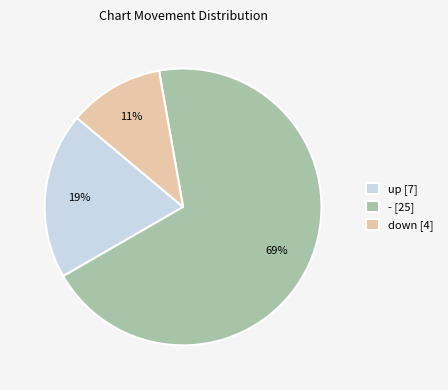

How many slices are in this pie chart?

3